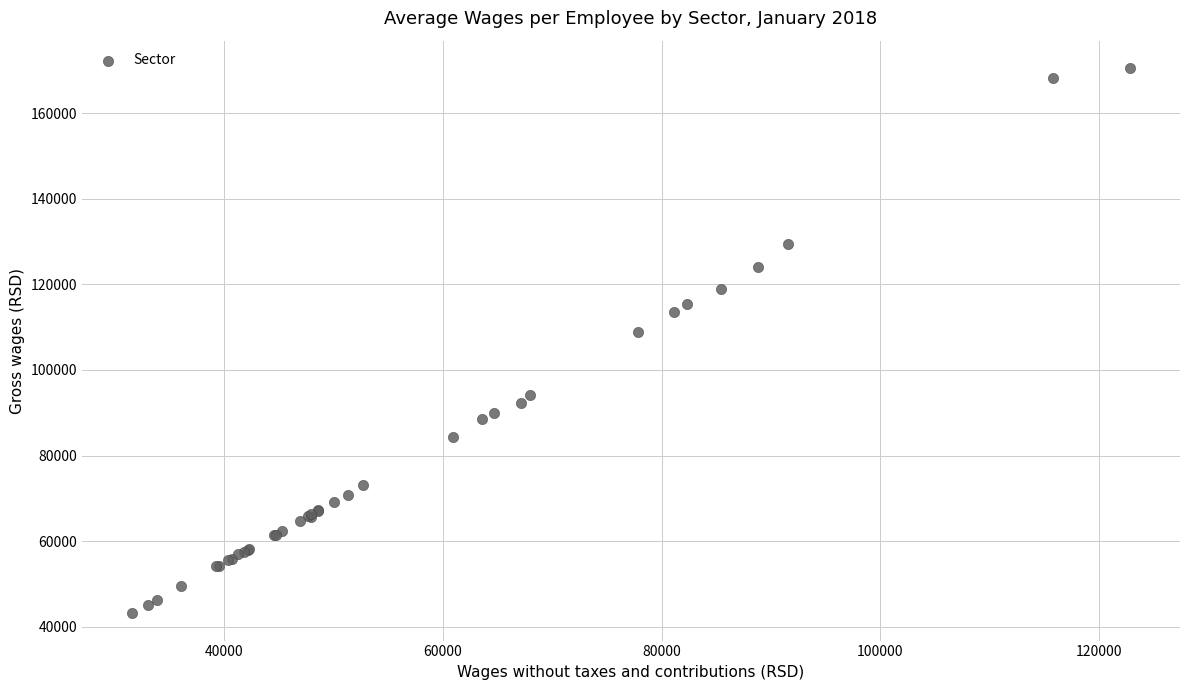

What Y value in the scatter plot is closest to 106847?

108897